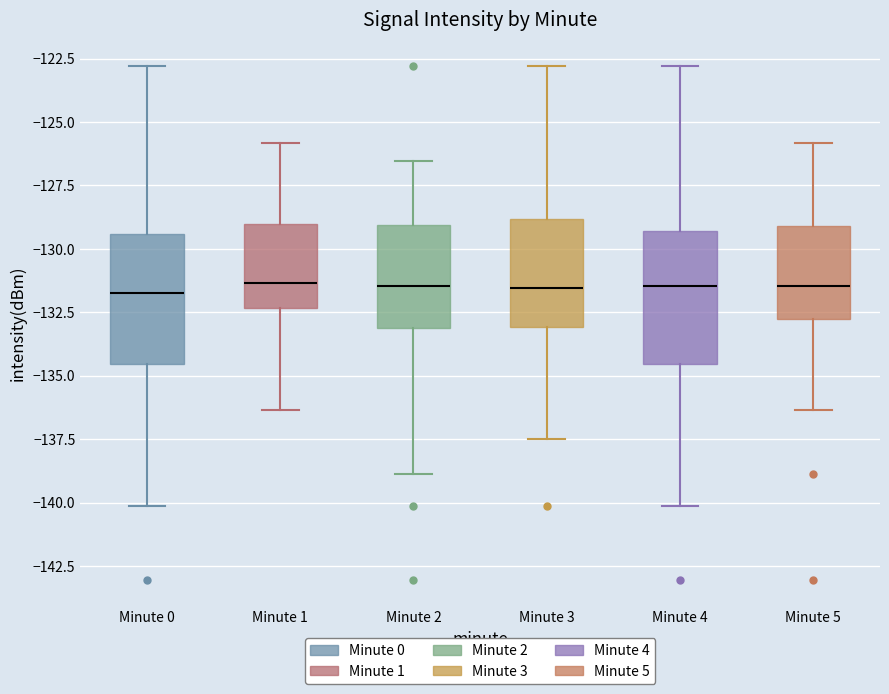

Reading left to right, read every box against the y-axis: the position of its median line, the range the box covers, and the ends of its whiskers. The values are not printed on the chart, so give them approximately, as read against the axis.

Minute 0: median -131.5, box -134.5 to -129.5, whiskers -140.0 to -123.0
Minute 1: median -131.5, box -132.5 to -129.0, whiskers -136.5 to -126.0
Minute 2: median -131.5, box -133.0 to -129.0, whiskers -139.0 to -126.5
Minute 3: median -131.5, box -133.0 to -129.0, whiskers -137.5 to -123.0
Minute 4: median -131.5, box -134.5 to -129.5, whiskers -140.0 to -123.0
Minute 5: median -131.5, box -133.0 to -129.0, whiskers -136.5 to -126.0